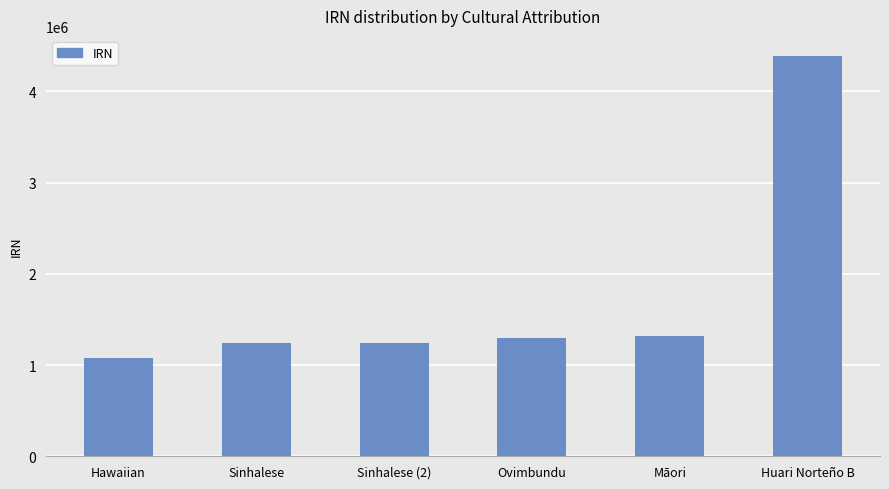

Approximately how many times larger is the value at Māori compared to Ovimbundu?

1.0